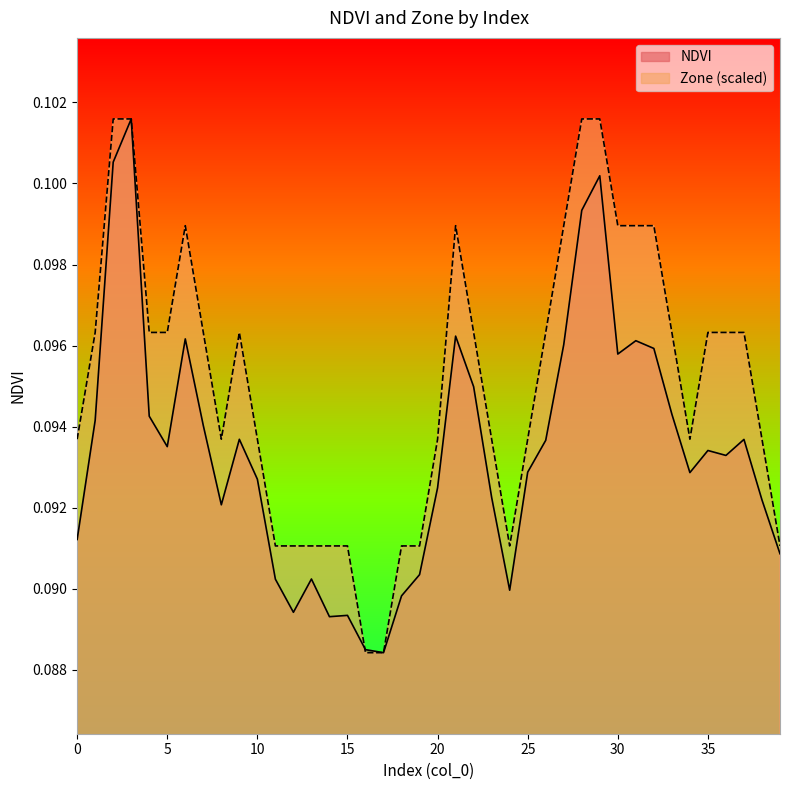

At which category does Zone reach its first local valley?

8